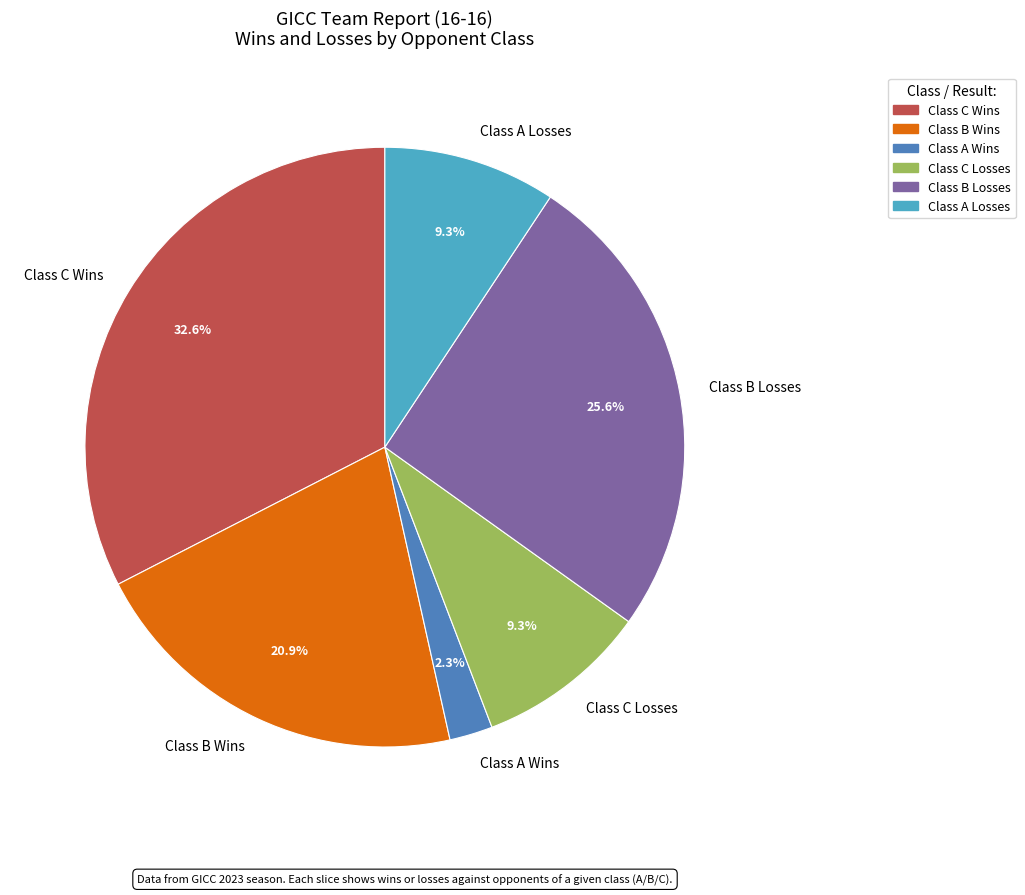

What is the total percentage of Class A Wins and Class A Losses?

11.6%